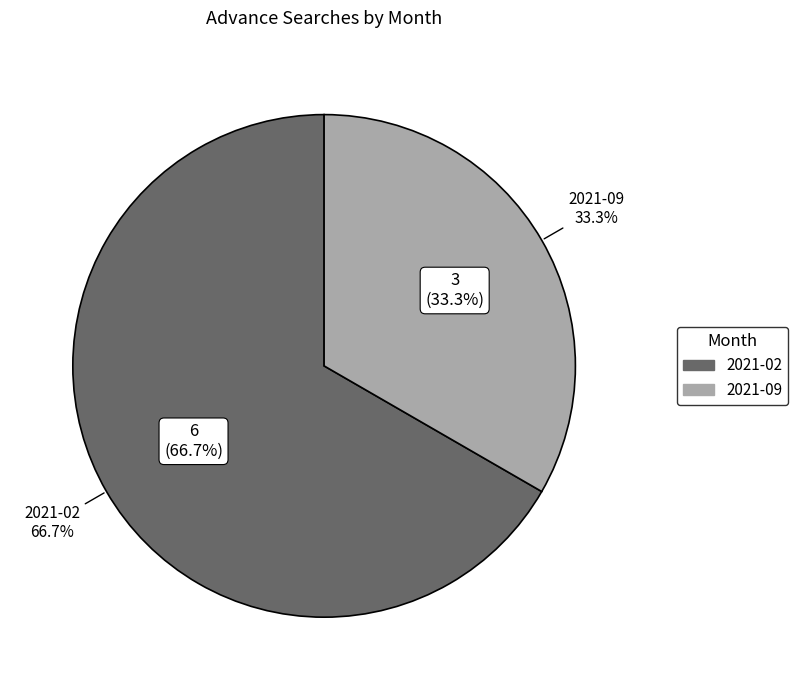

To the nearest percent, what portion does 2021-02 represent?

67%